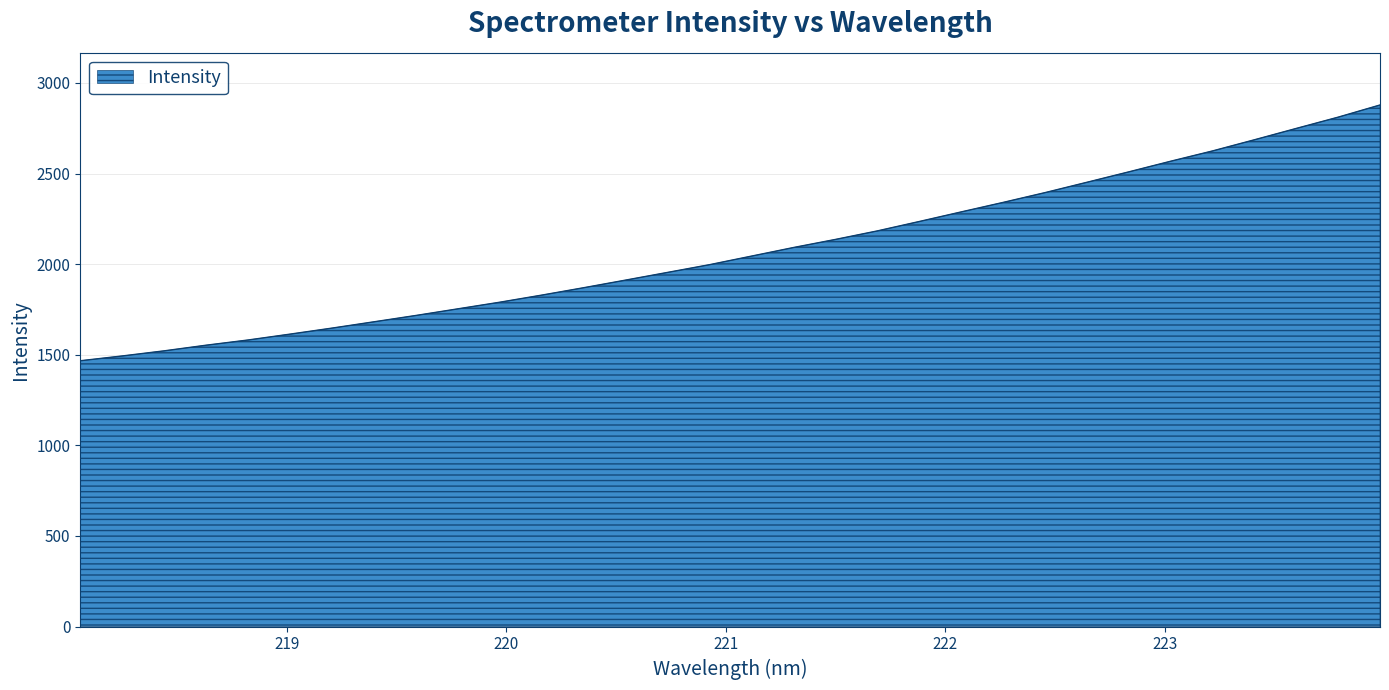

How many series are shown in this chart?

1